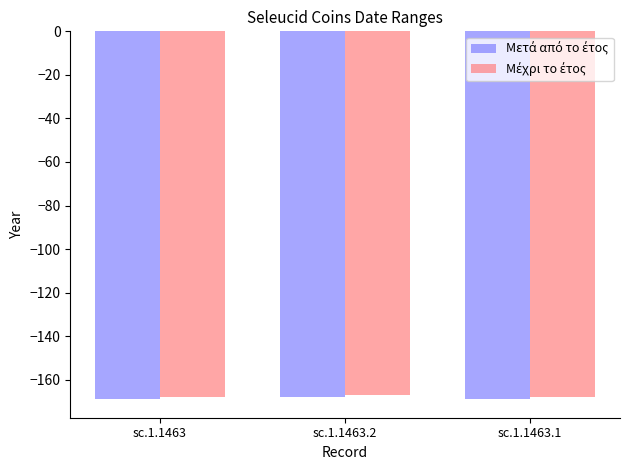

What is the total value across all series at sc.1.1463.1?

-337